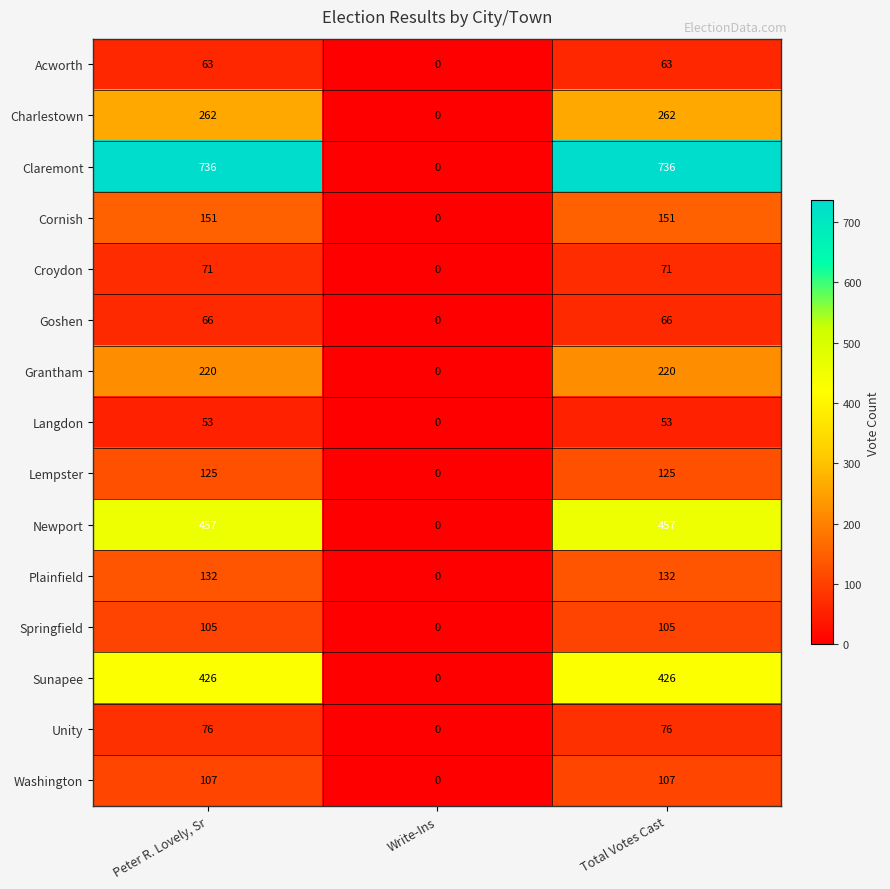

Rank the series by their maximum value, from highest to lowest.

Claremont, Newport, Sunapee, Charlestown, Grantham, Cornish, Plainfield, Lempster, Washington, Springfield, Unity, Croydon, Goshen, Acworth, Langdon